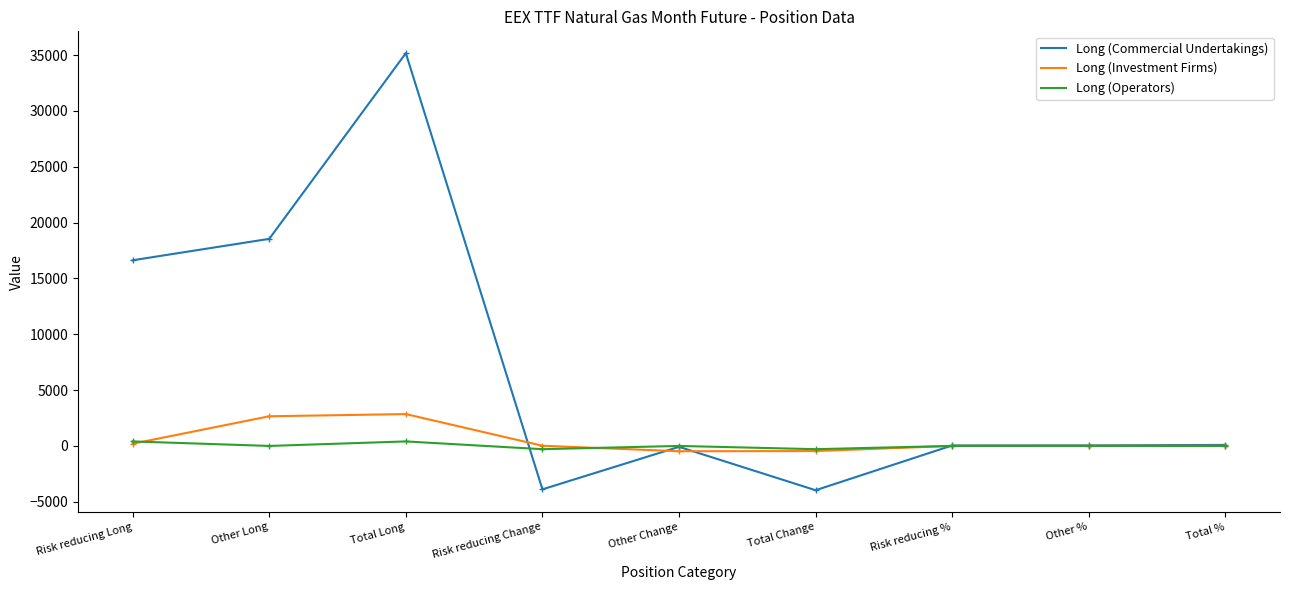

Is the value of Long (Investment Firms) at Other Change greater than the value of Long (Commercial Undertakings) at Total Change?

Yes